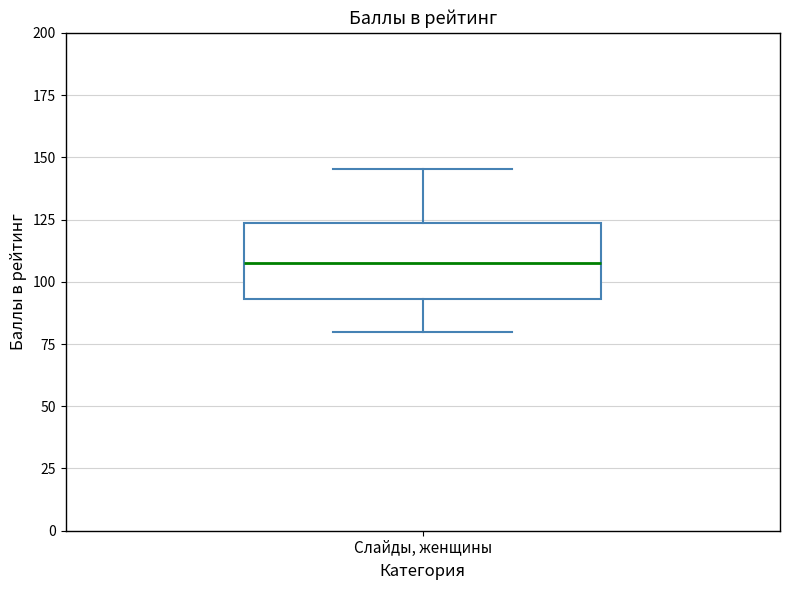

Read this box plot against the y-axis: the position of the median line, the range covered by the box, and the ends of both whiskers. The values are not printed on the chart, so give them approximately, as read against the axis.

median 105, box 95 to 125, whiskers 80 to 145